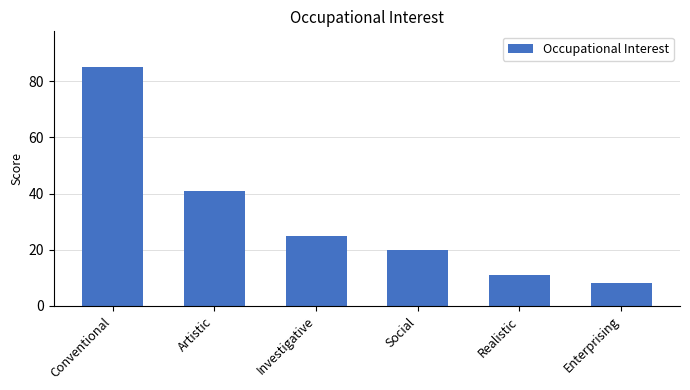

What is the ratio of the value at Realistic to the value at Investigative?

0.4